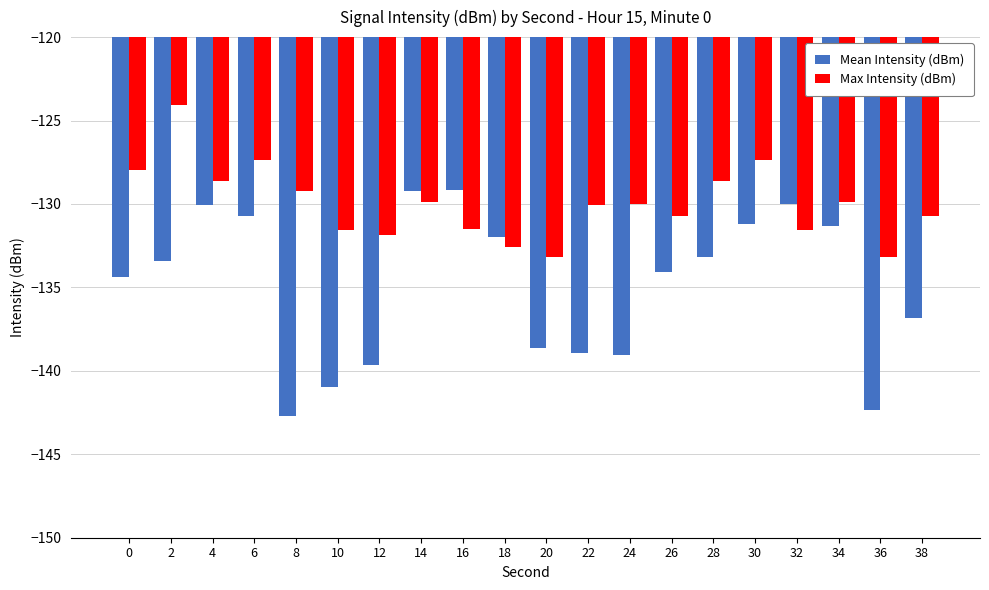

At which category is the sum across all series the highest?

2